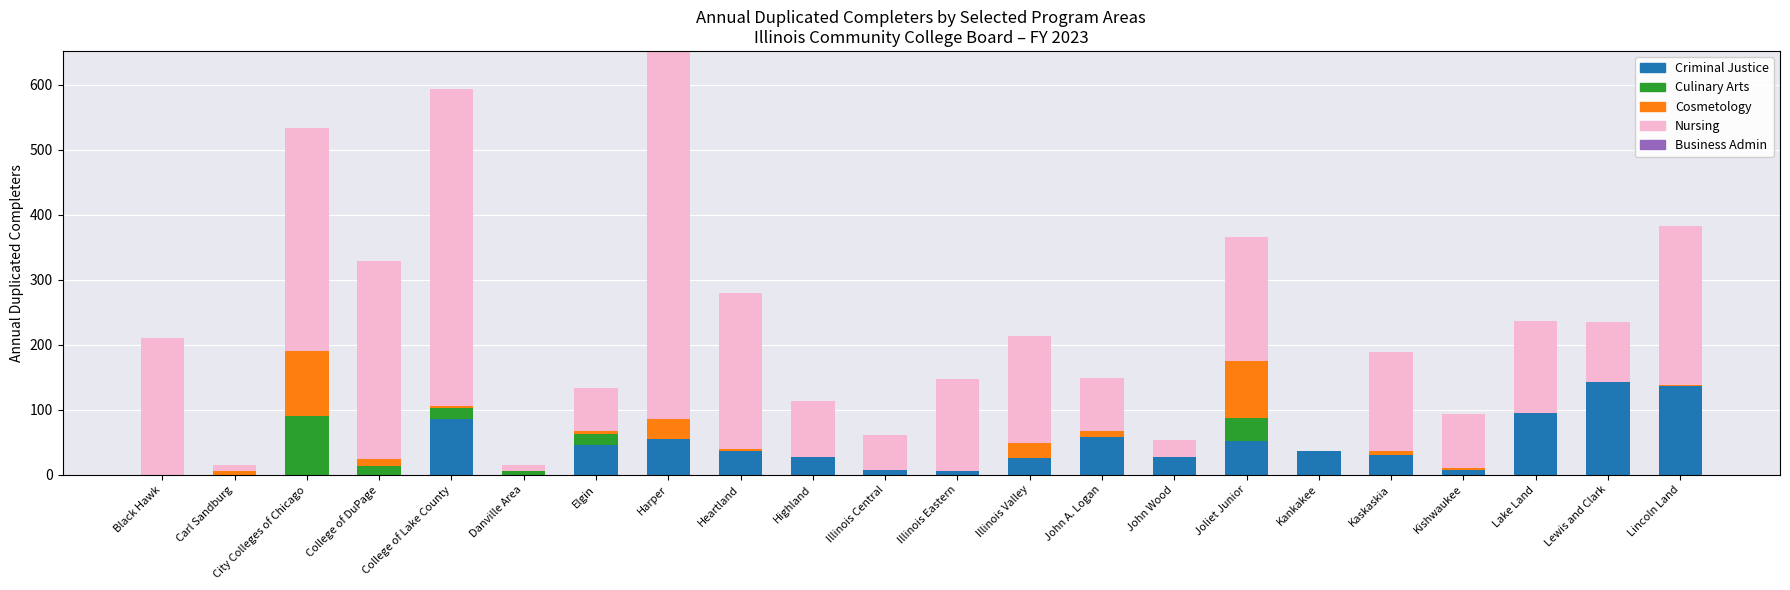

At which category is the sum across all series the highest?

Harper